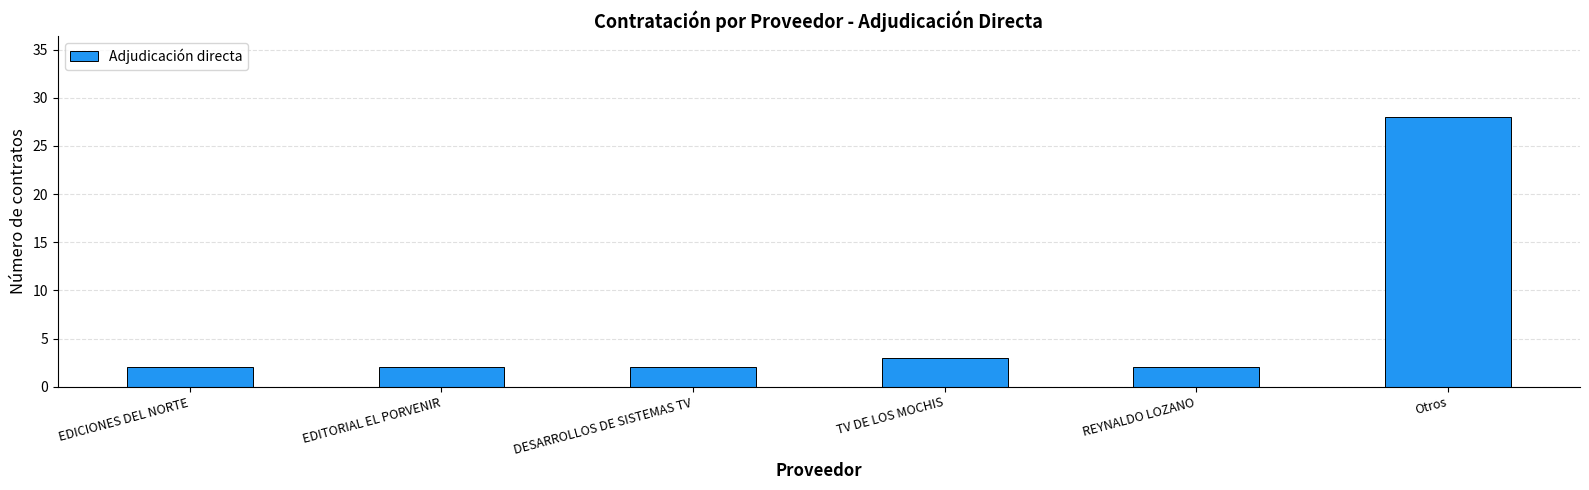

What is the difference between the maximum and minimum values?

26